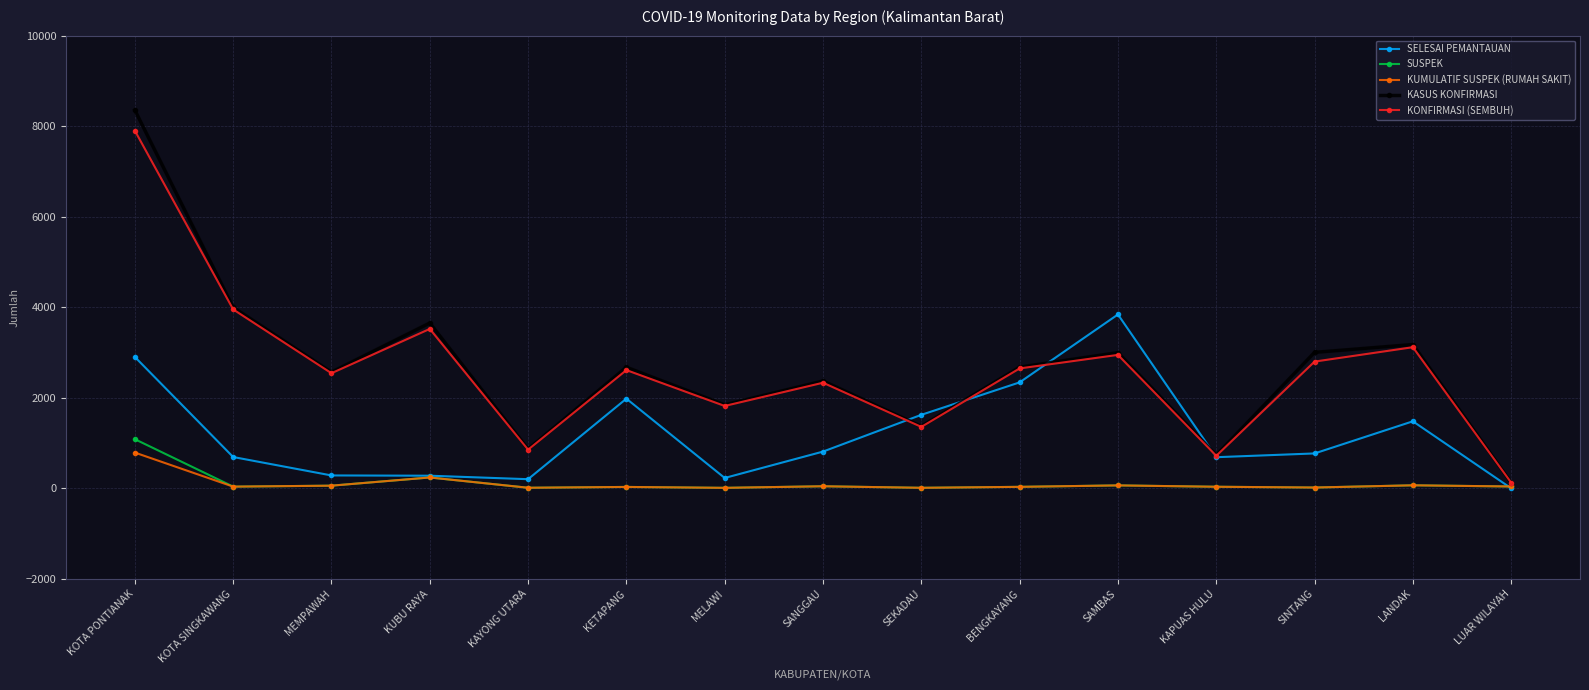

Which series changed the most between KOTA SINGKAWANG and MELAWI?

KASUS KONFIRMASI